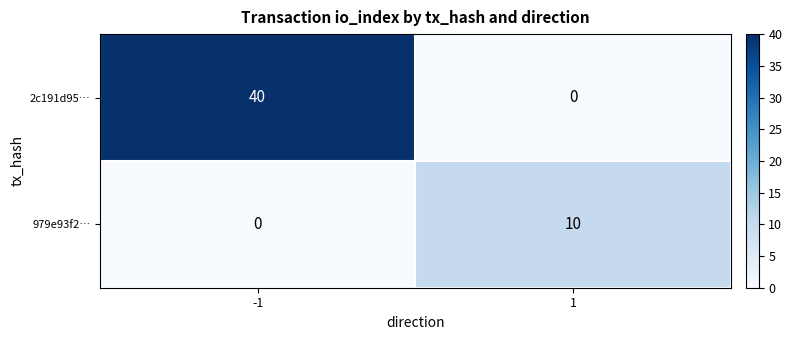

Rank the series at 1 from lowest to highest value.

2c191d95…, 979e93f2…